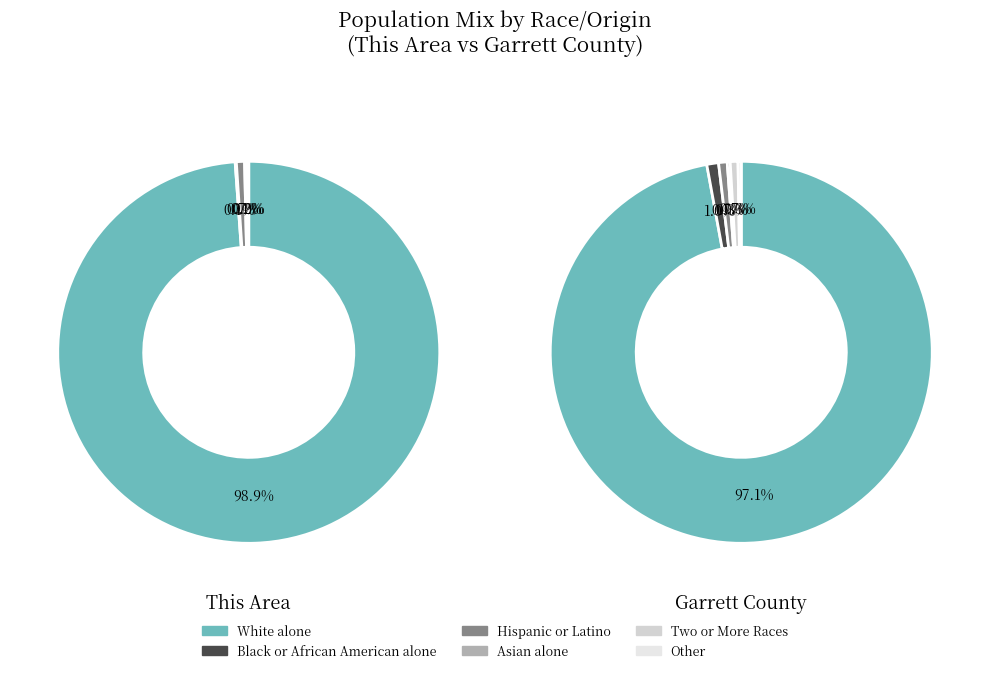

The Hispanic or Latino slice represents 1% of the pie. True or false?

True